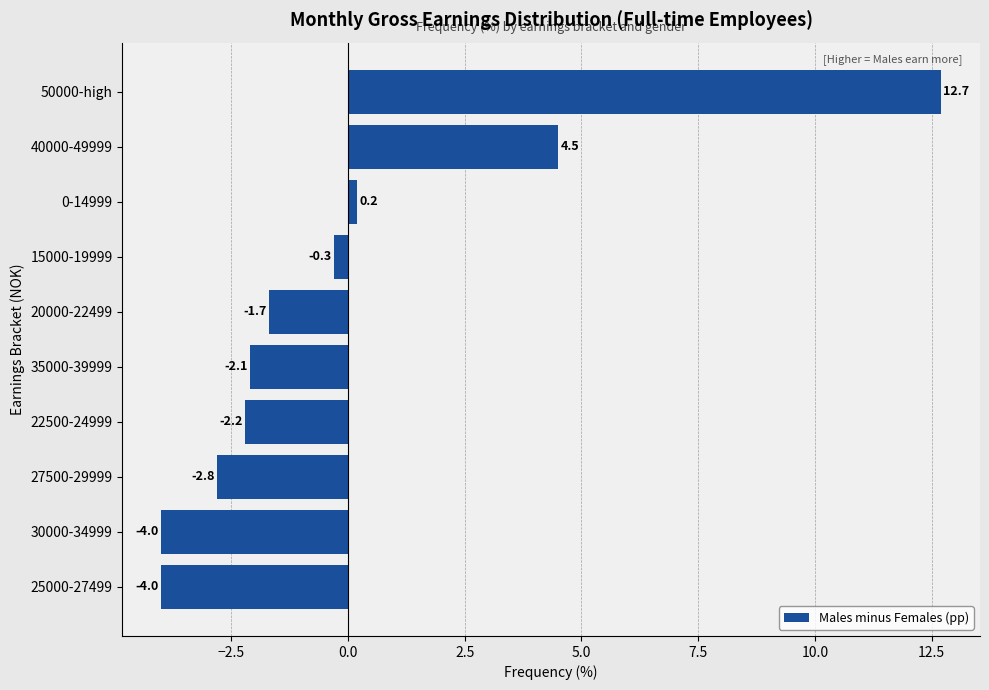

Which category has the highest value across all series?

50000-high